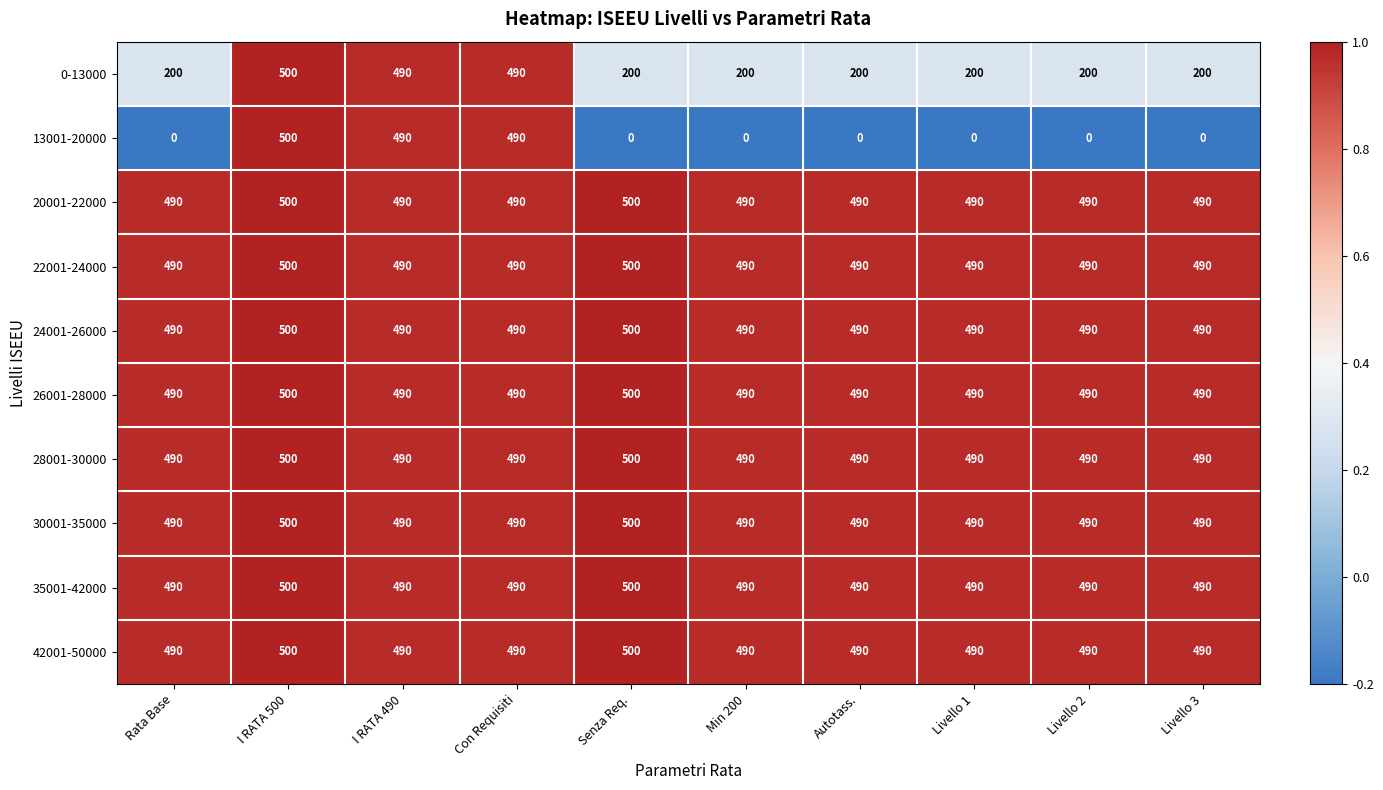

What is the smallest value displayed?

0